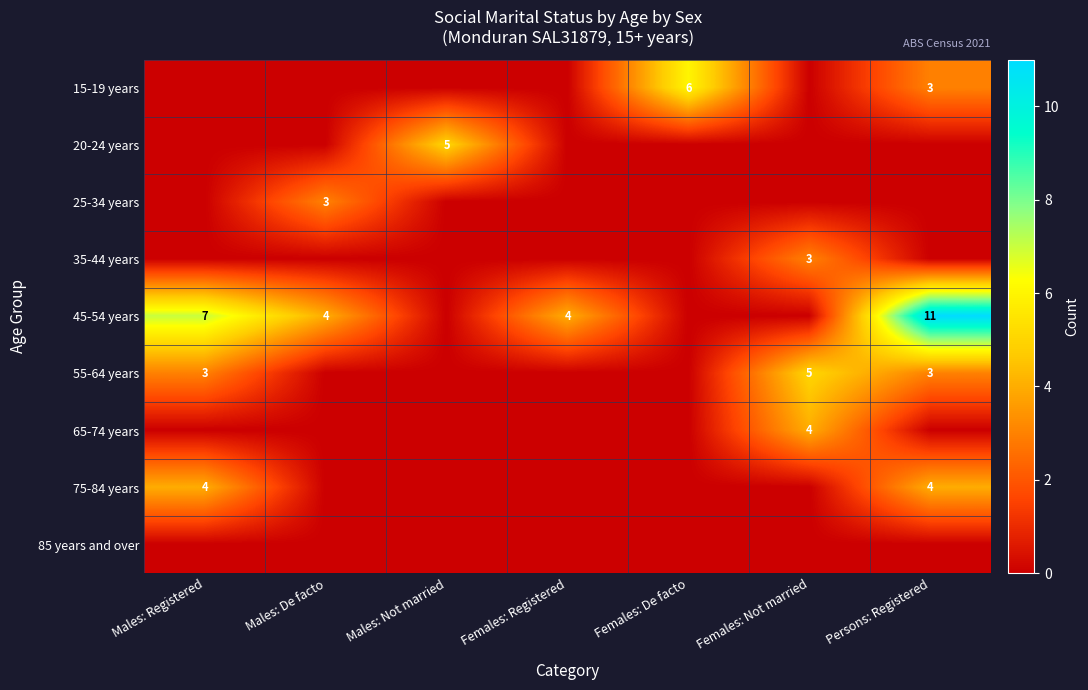

True or false: 45-54 years has a value of 4 at Males: De facto.

True